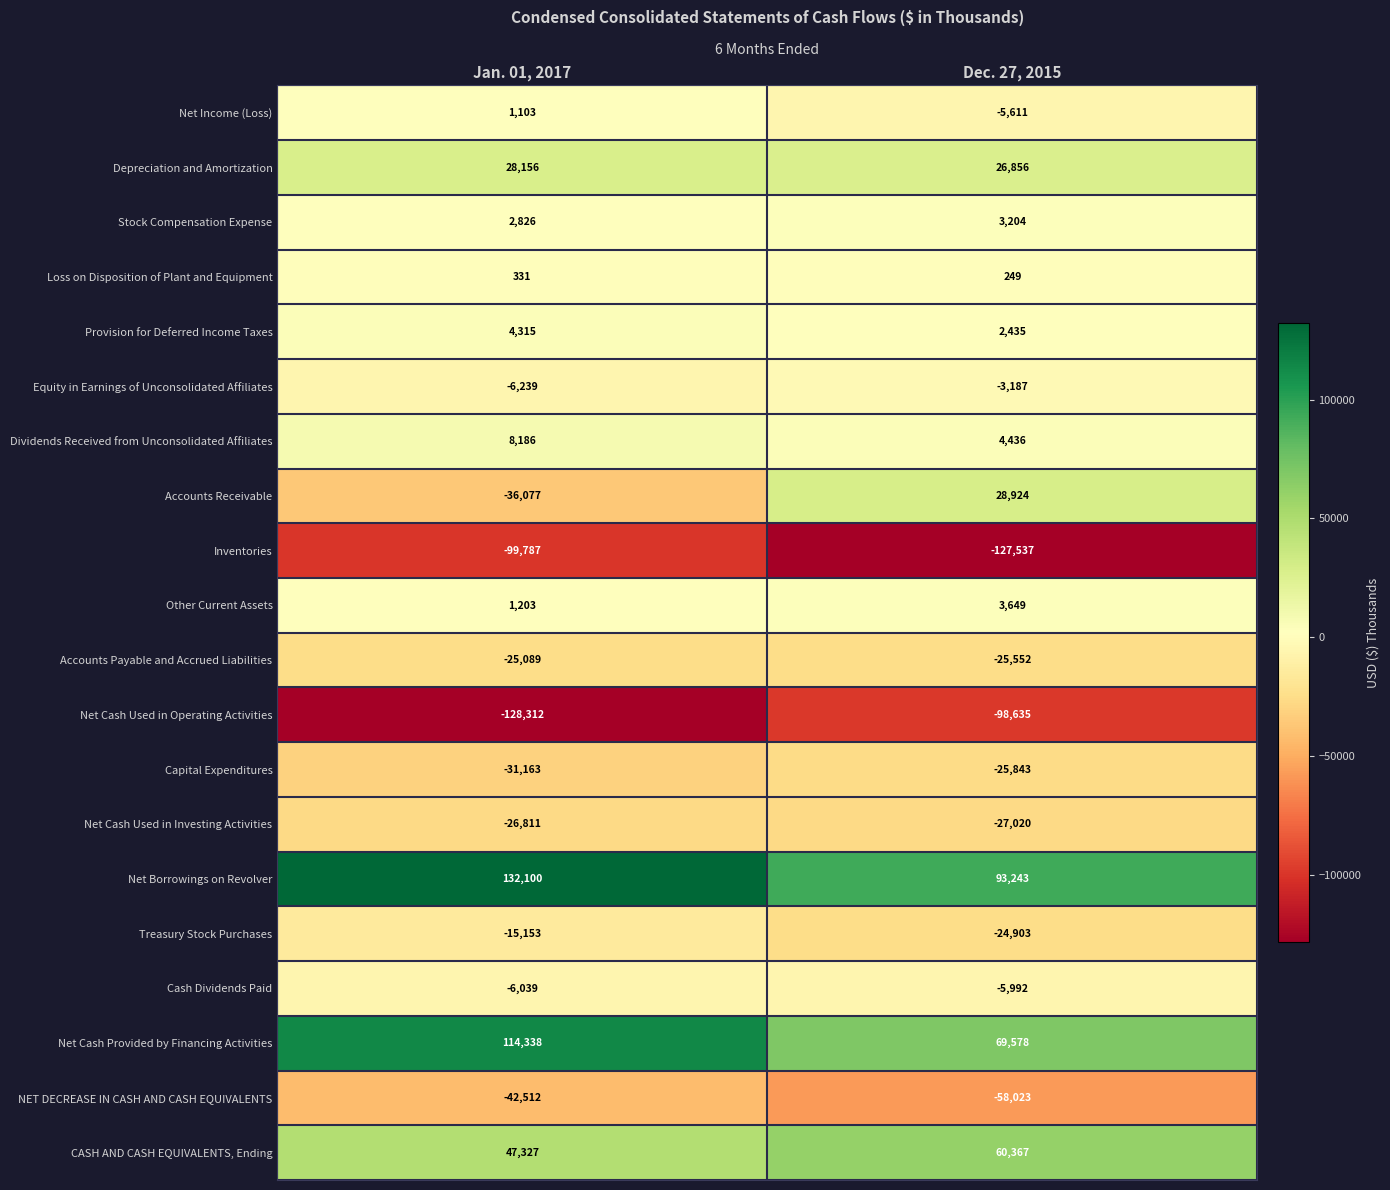

What is the average value of the Loss on Disposition of Plant and Equipment series?

290